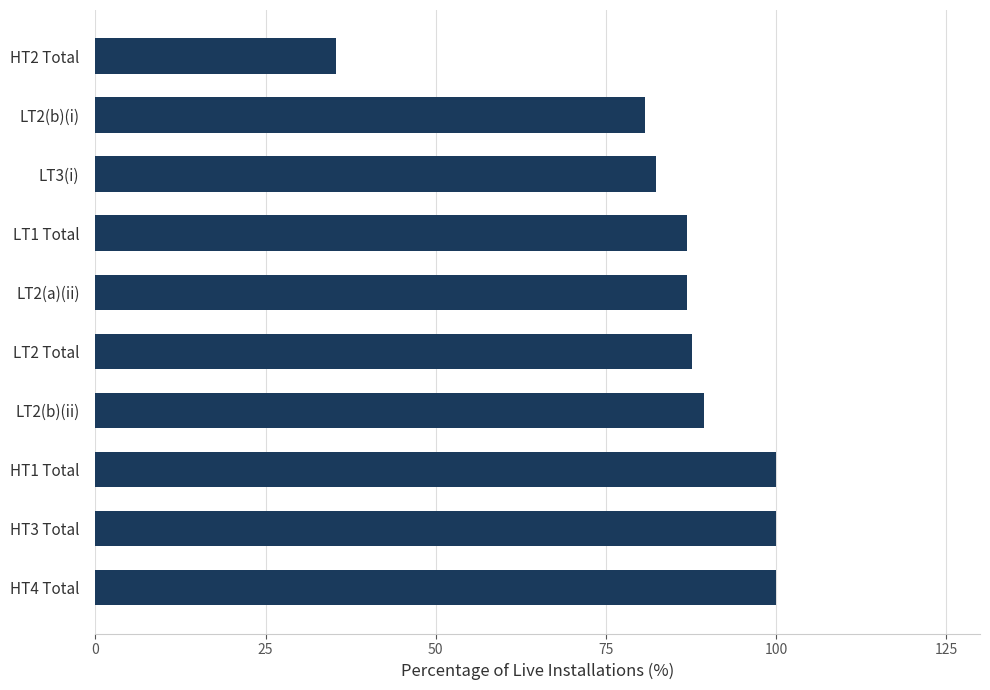

Which category has the lowest value across all series?

HT2 Total